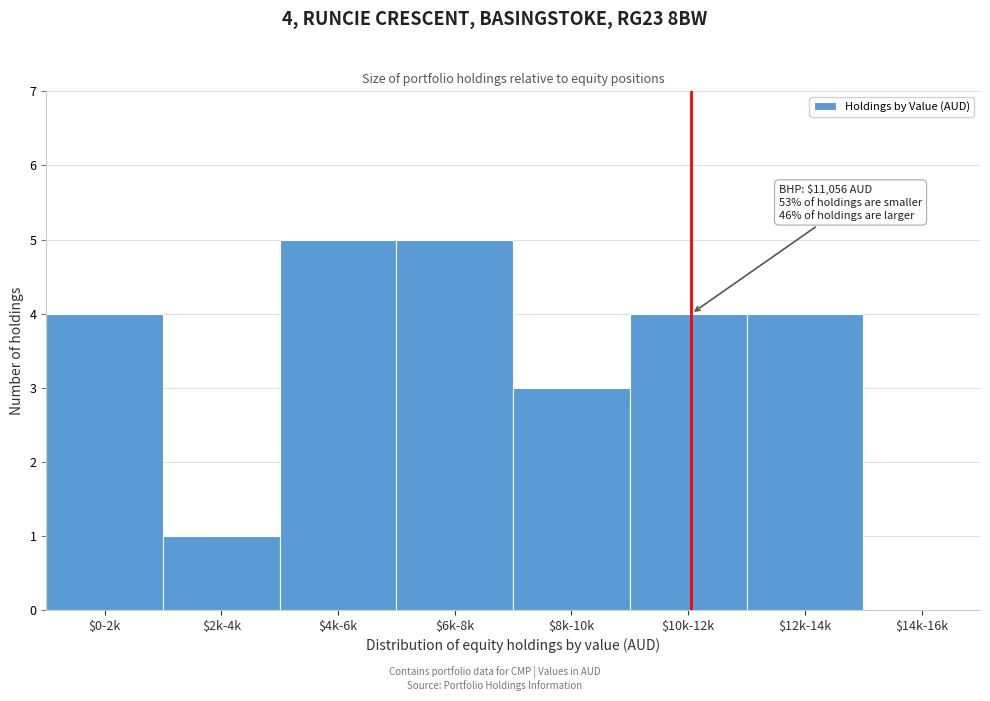

The chart shows a value of 4 at $12k-14k. True or false?

True